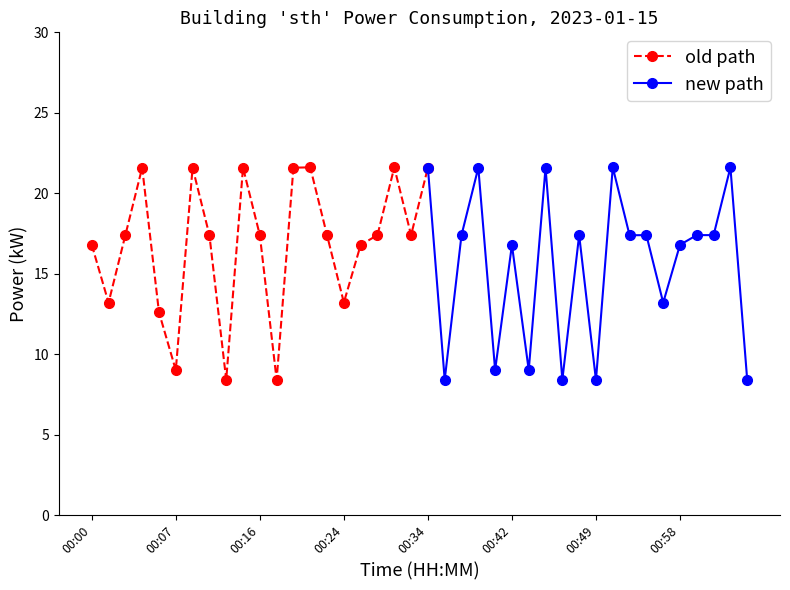

Is it true that the value at 00:28 is 17.4?

True